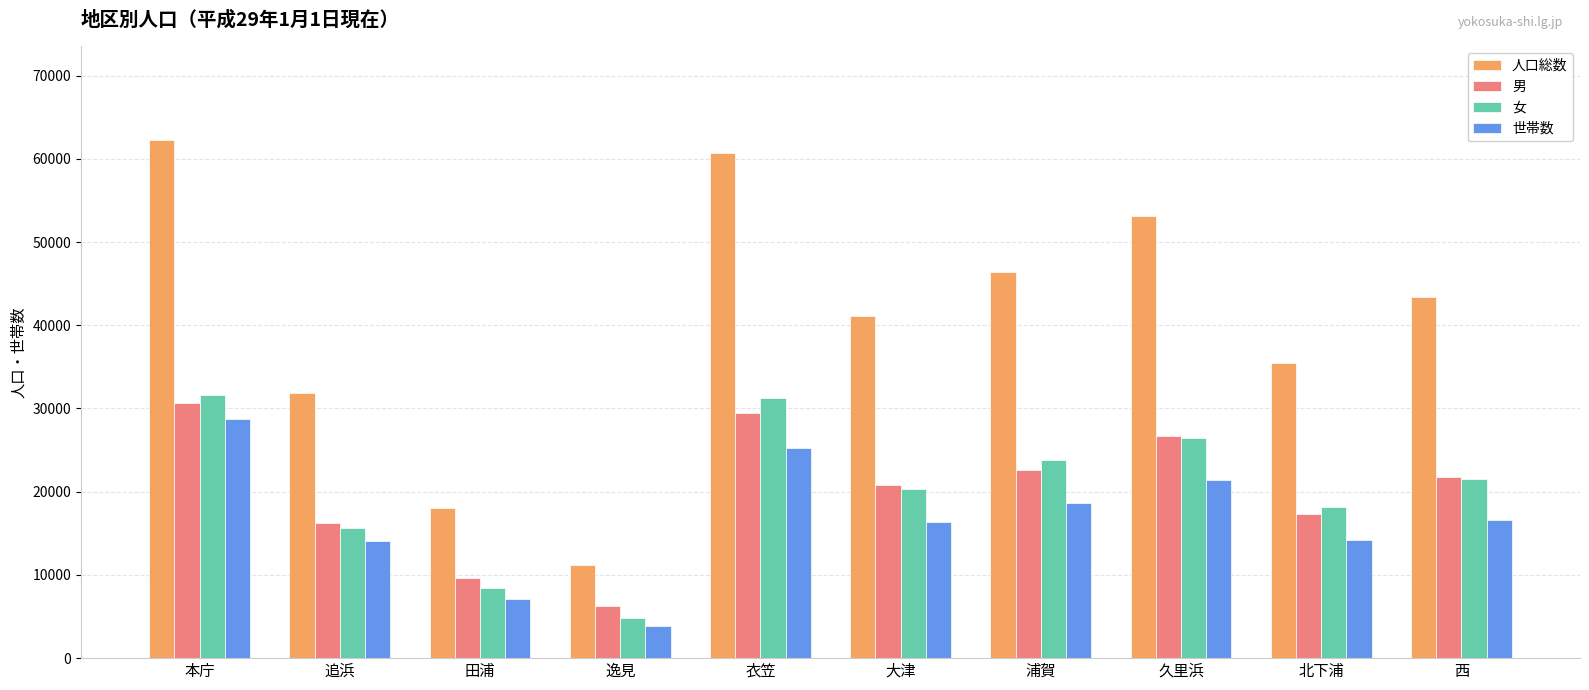

Is the value of 人口総数 at 衣笠 greater than the value of 男 at 大津?

Yes